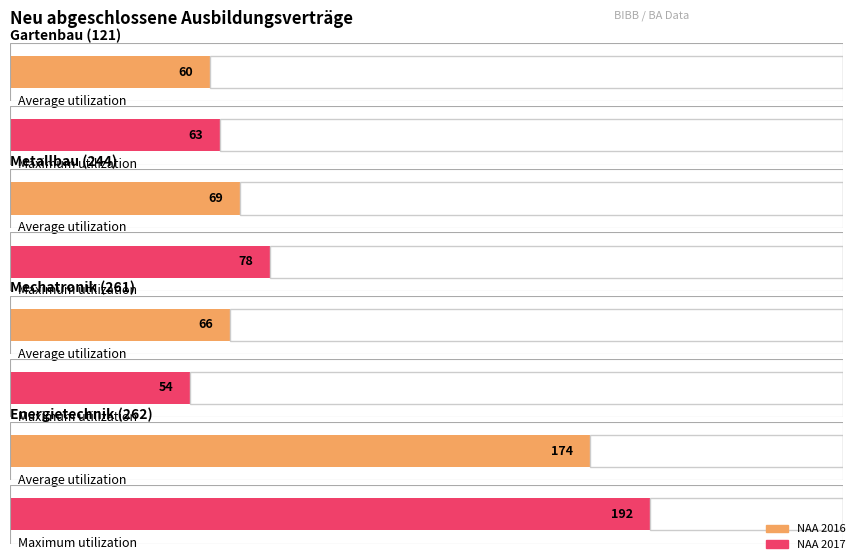

What is the difference between the maximum and second lowest values in the Maximum utilization series?

129